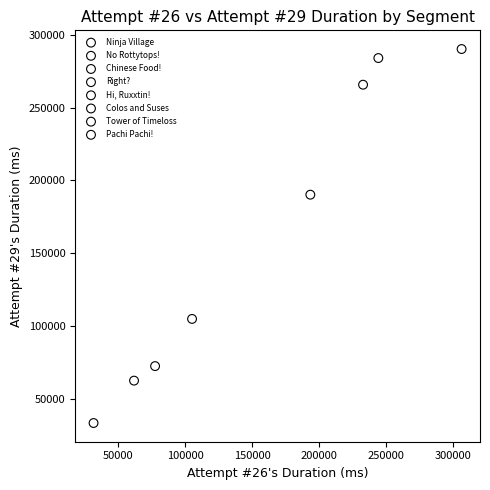

Which series reaches the minimum Y coordinate?

Pachi Pachi!